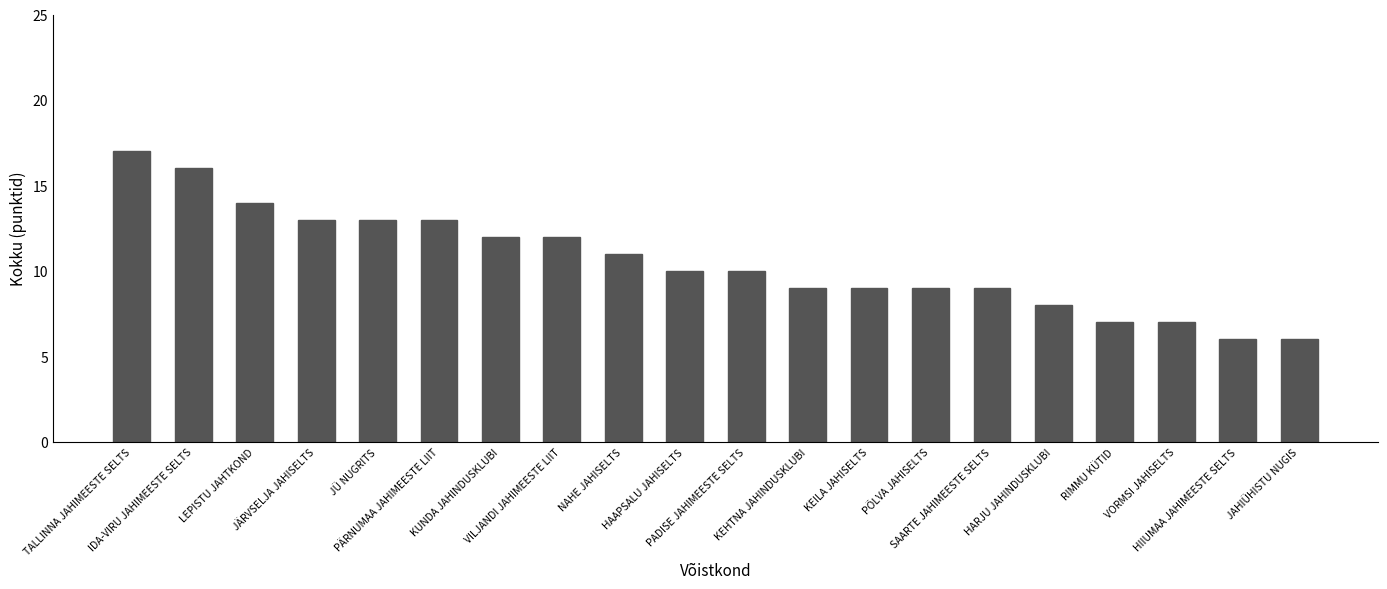

The chart shows a value of 3 at JAHIÜHISTU NUGIS. True or false?

False